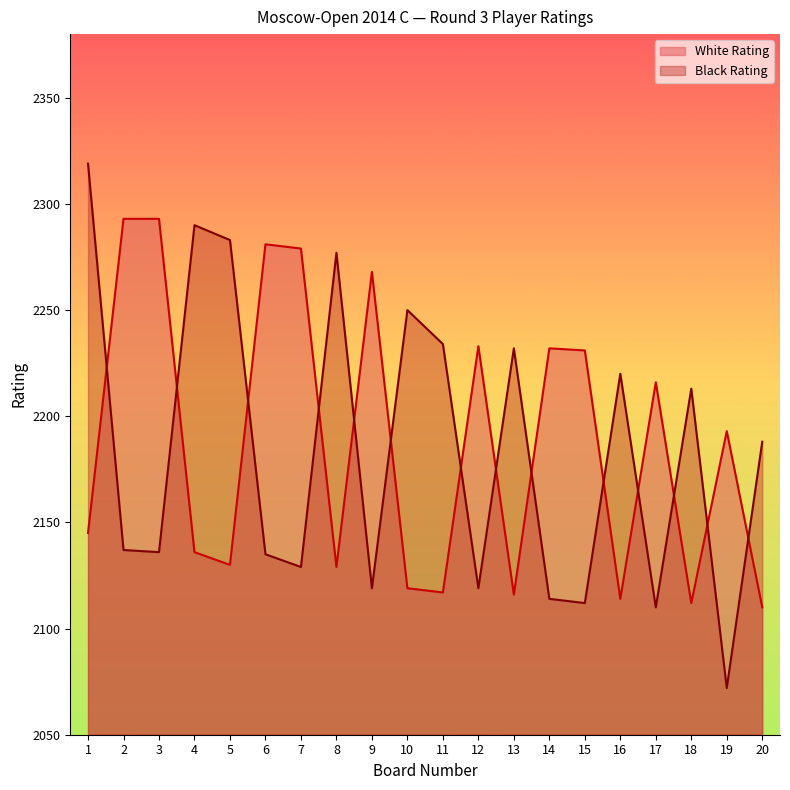

Which series has the largest total across all categories?

White Rating